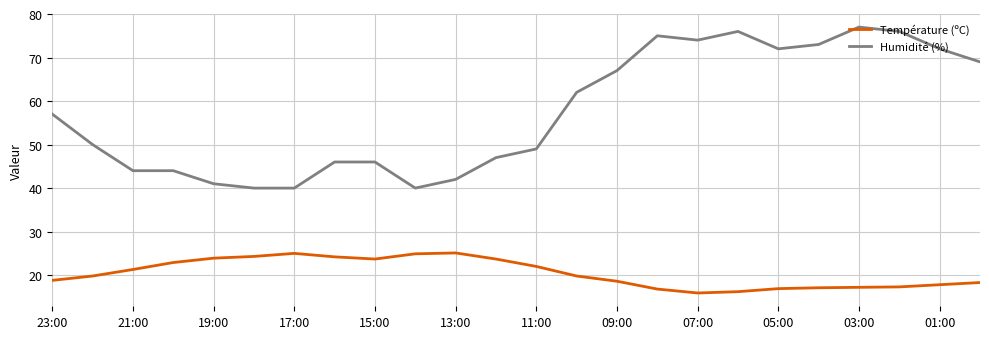

In Température (ºC), how many points are lower than both neighbors (excluding endpoints)?

2